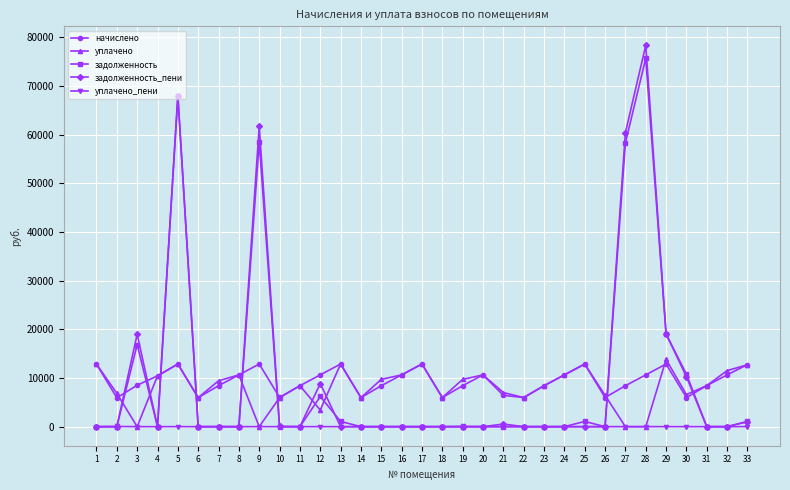

Which series ends up on top after the final intersection of задолженность_пени and уплачено?

уплачено